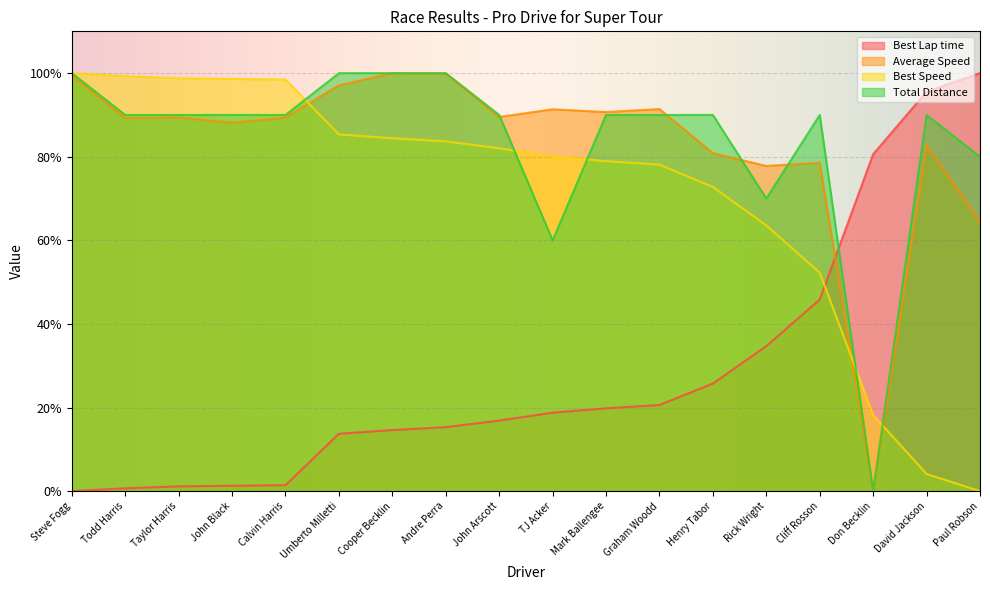

How many interior local valleys does the Total Distance series have?

3